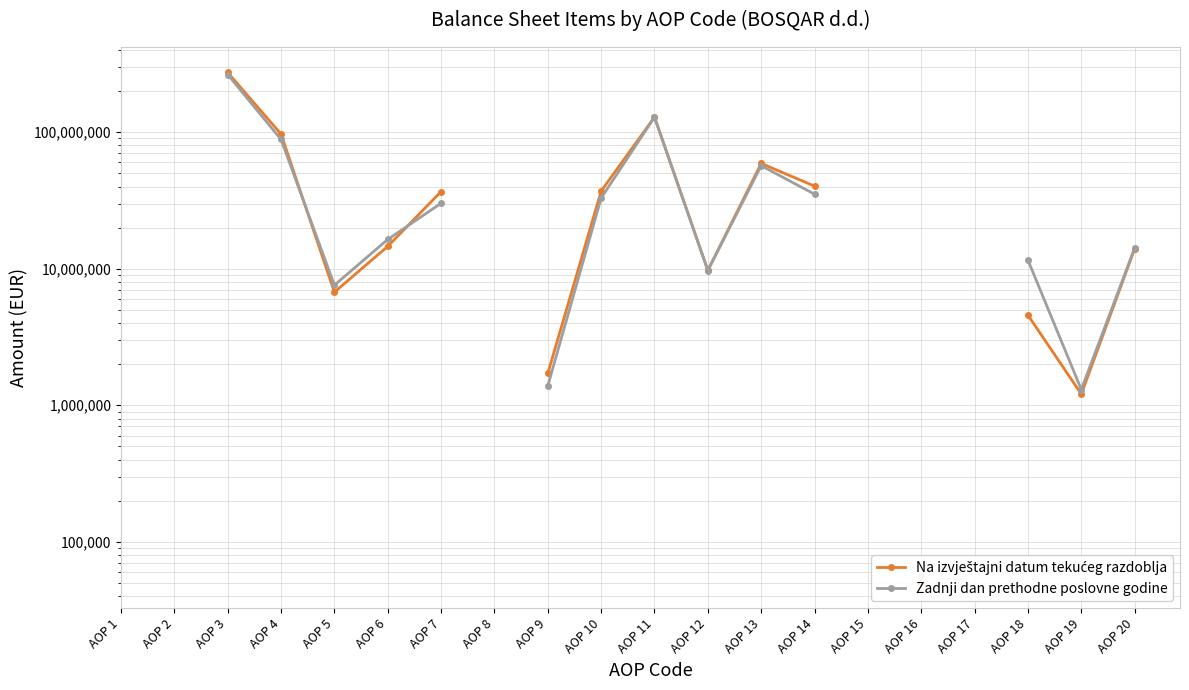

At which category is the sum across all series the highest?

AOP 3